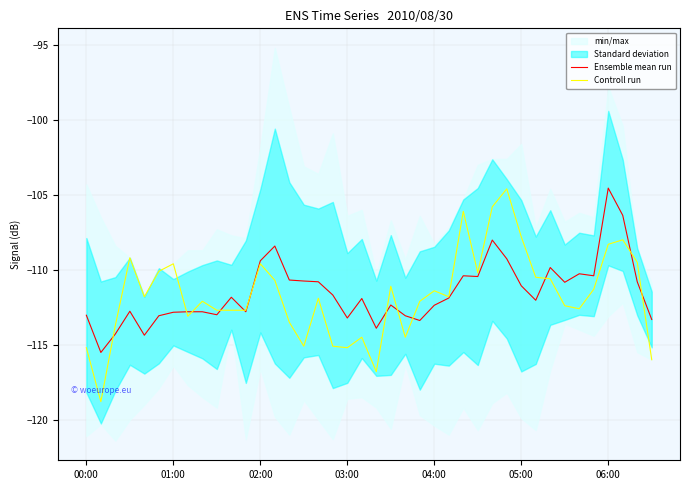

Rank the series by their maximum value, from highest to lowest.

Ensemble mean run, Controll run